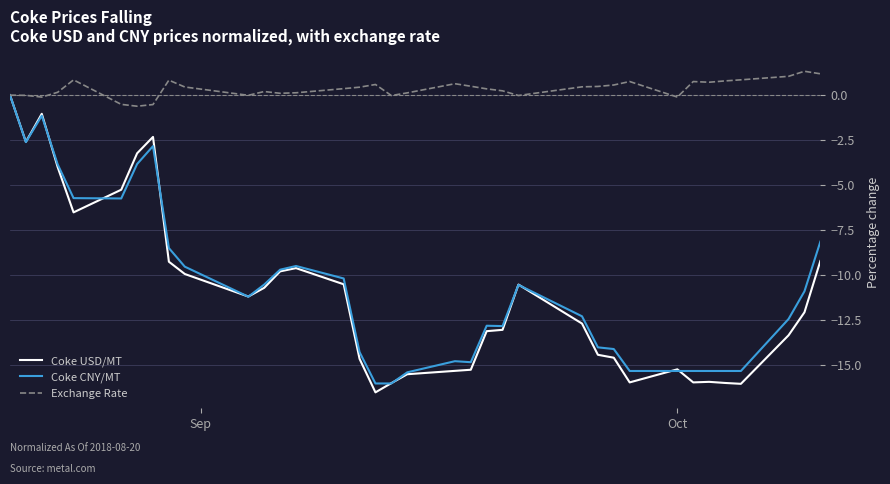

Which series has the largest total across all categories?

Exchange Rate